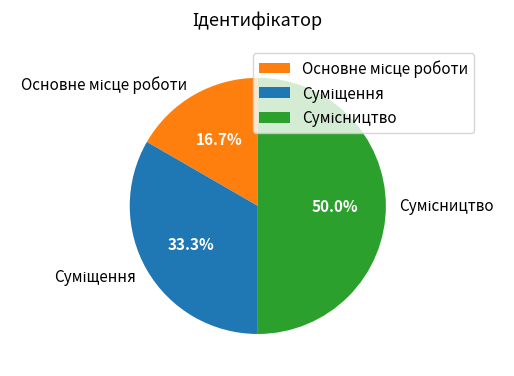

Is Основне місце роботи the majority of the pie?

No